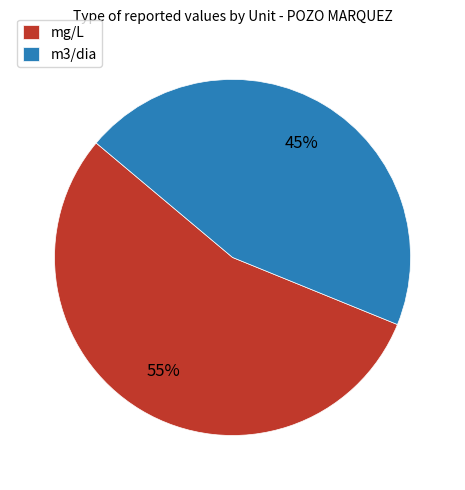

True or false: mg/L accounts for 47% of the total.

False